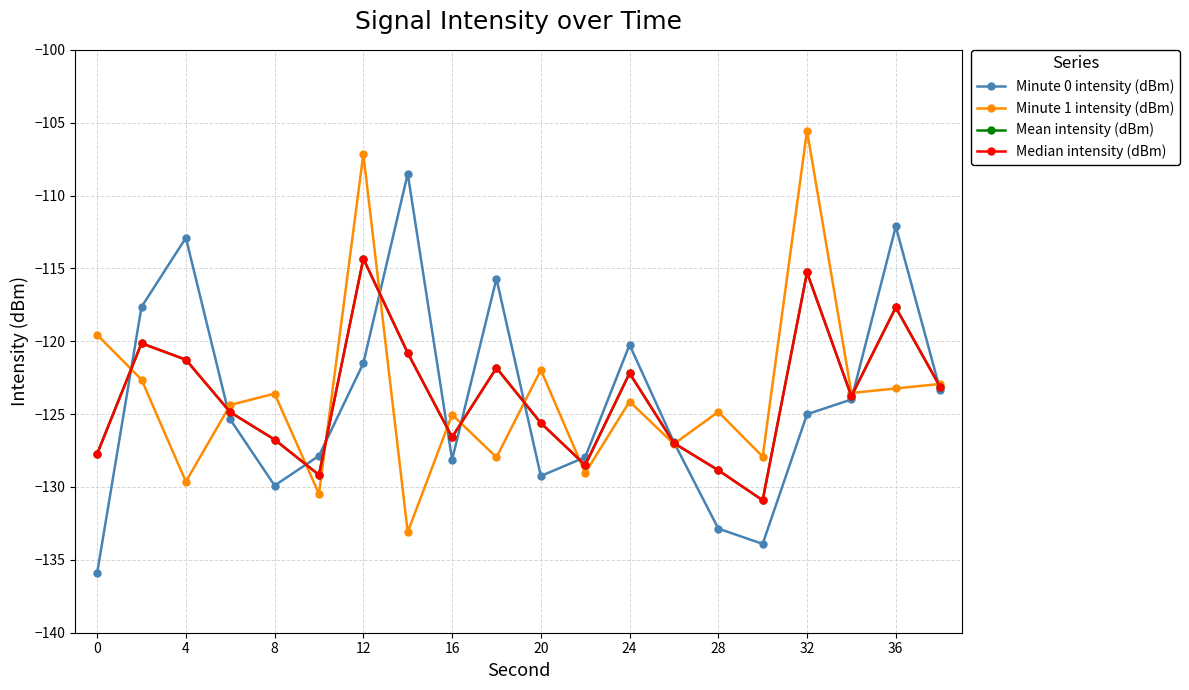

Does the chart have visible grid lines?

Yes